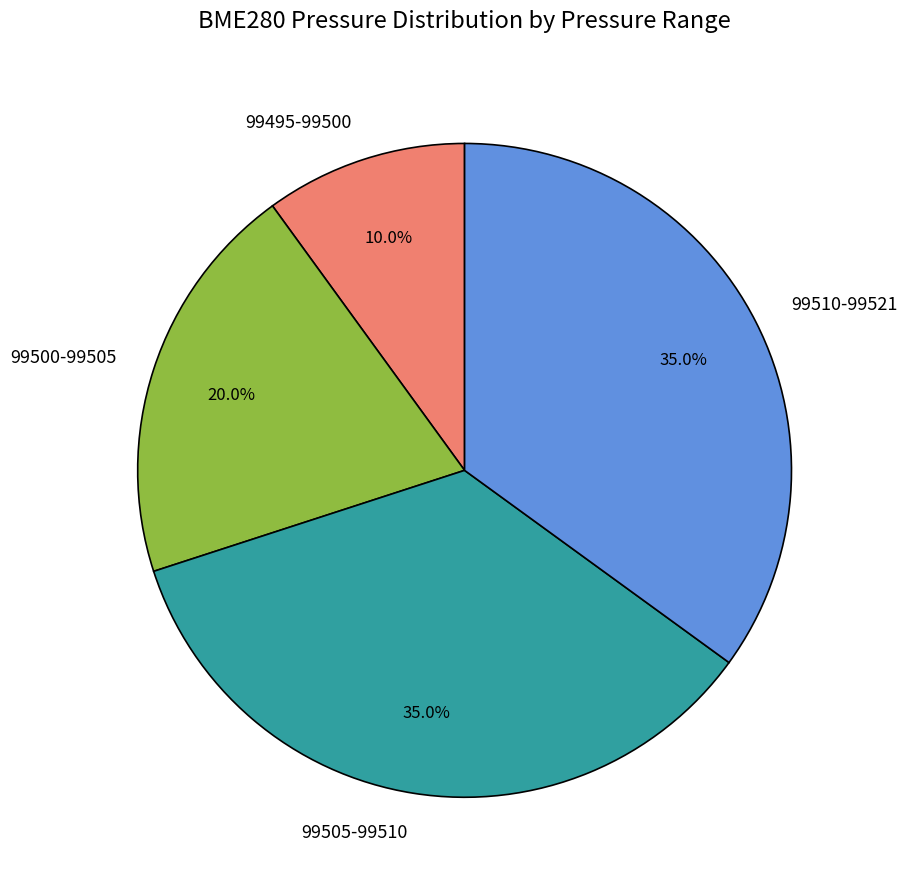

How many segments does this pie chart have?

4